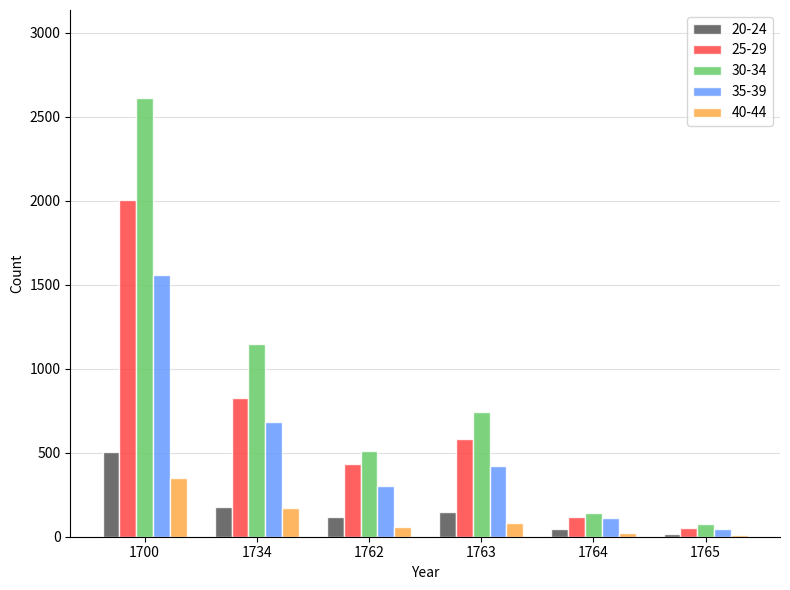

What is the average value of the 40-44 series?

117